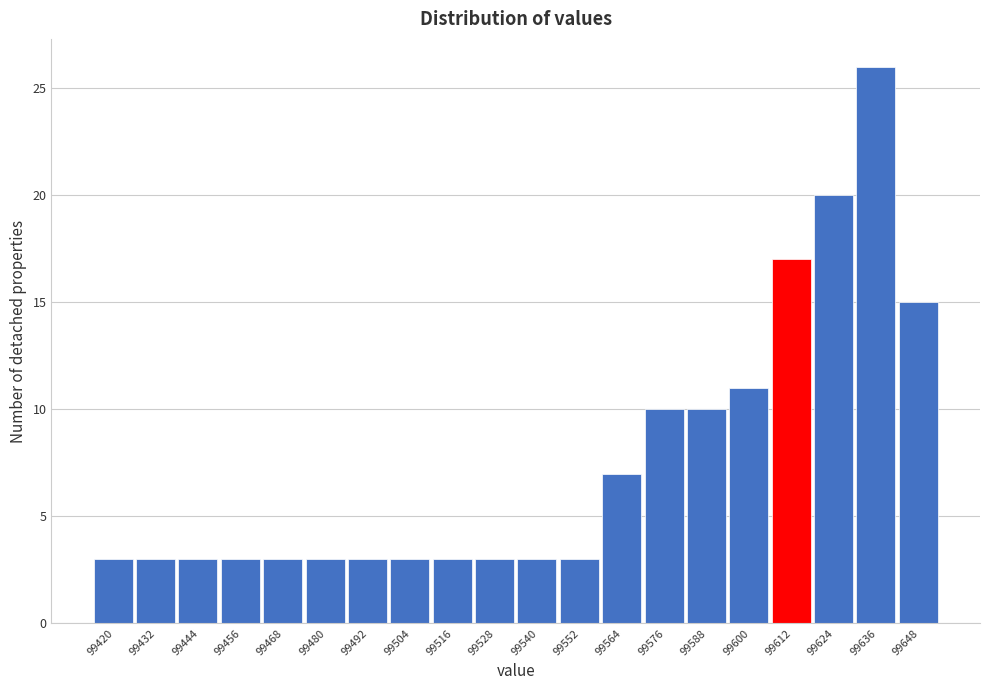

Reading left to right, list all the values displayed in this chart.

3	3	3	3	3	3	3	3	3	3	3	3	7	10	10	11	17	20	26	15